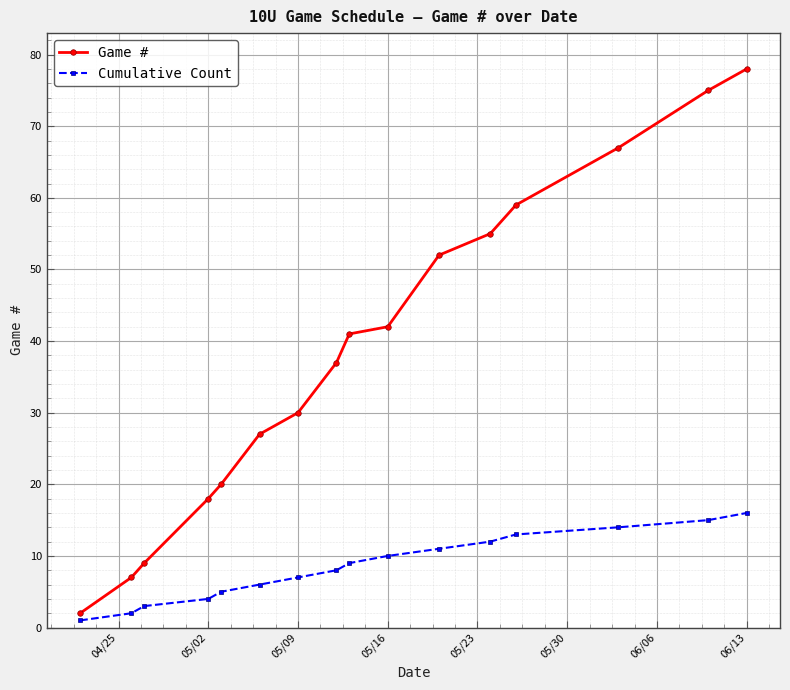

What is the greatest value displayed?

78